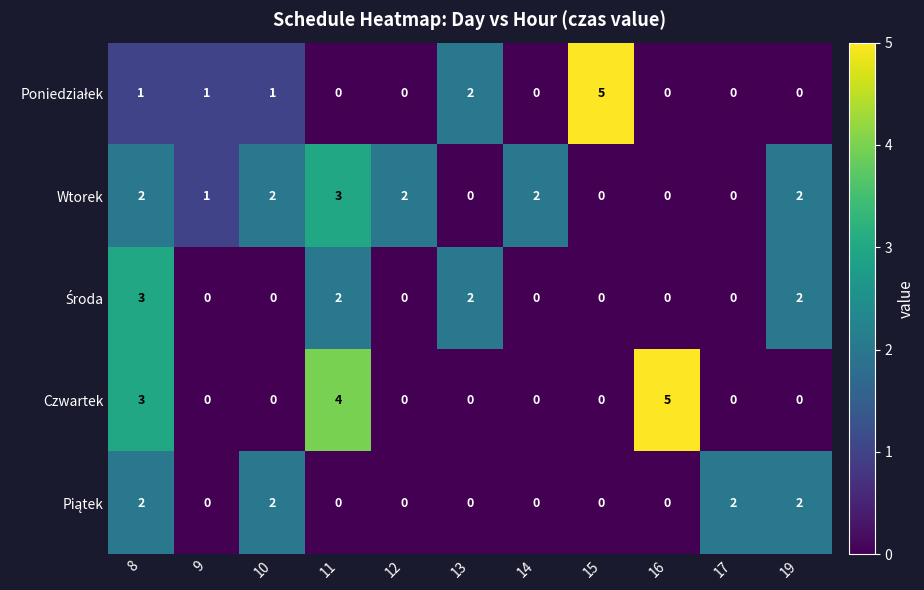

What is the total value across all series at 16?

5